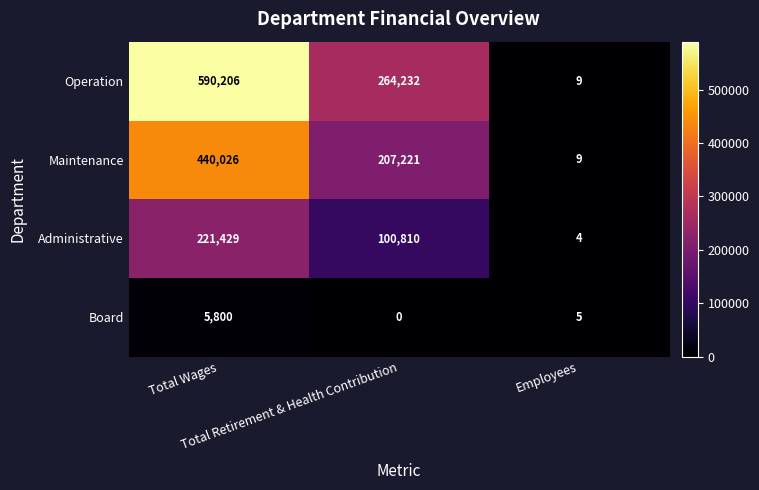

What is the average value of the Maintenance series?

215752